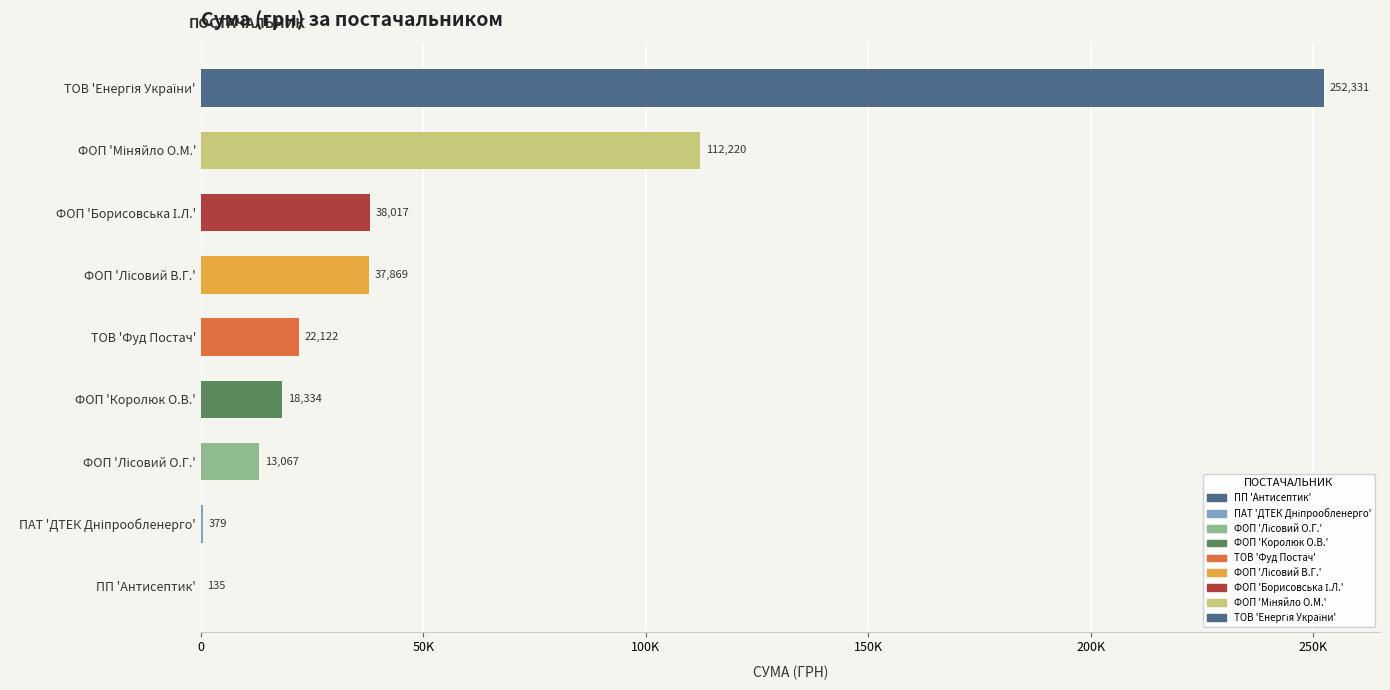

What is the average value?

54941.5